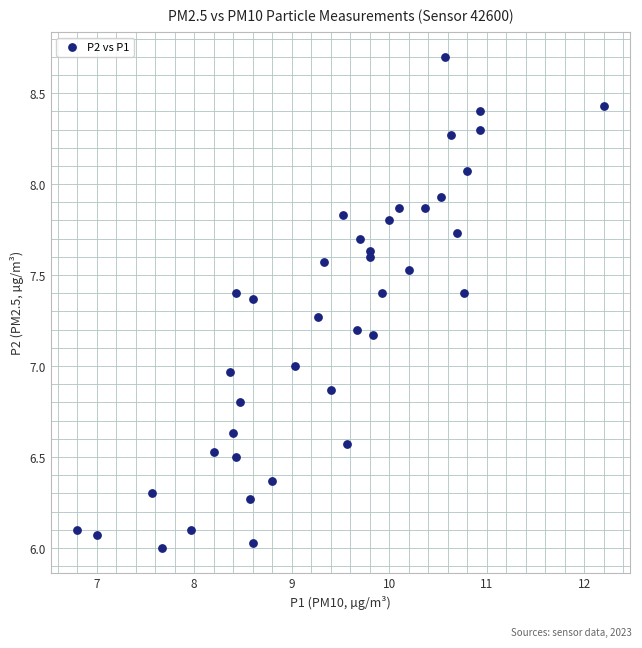

What is the range of Y values (max minus min)?

2.7